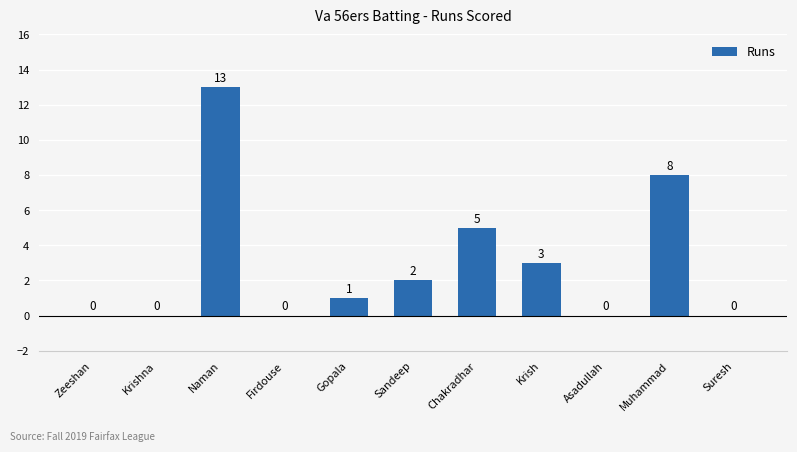

True or false: the data shows 2 at Sandeep.

True